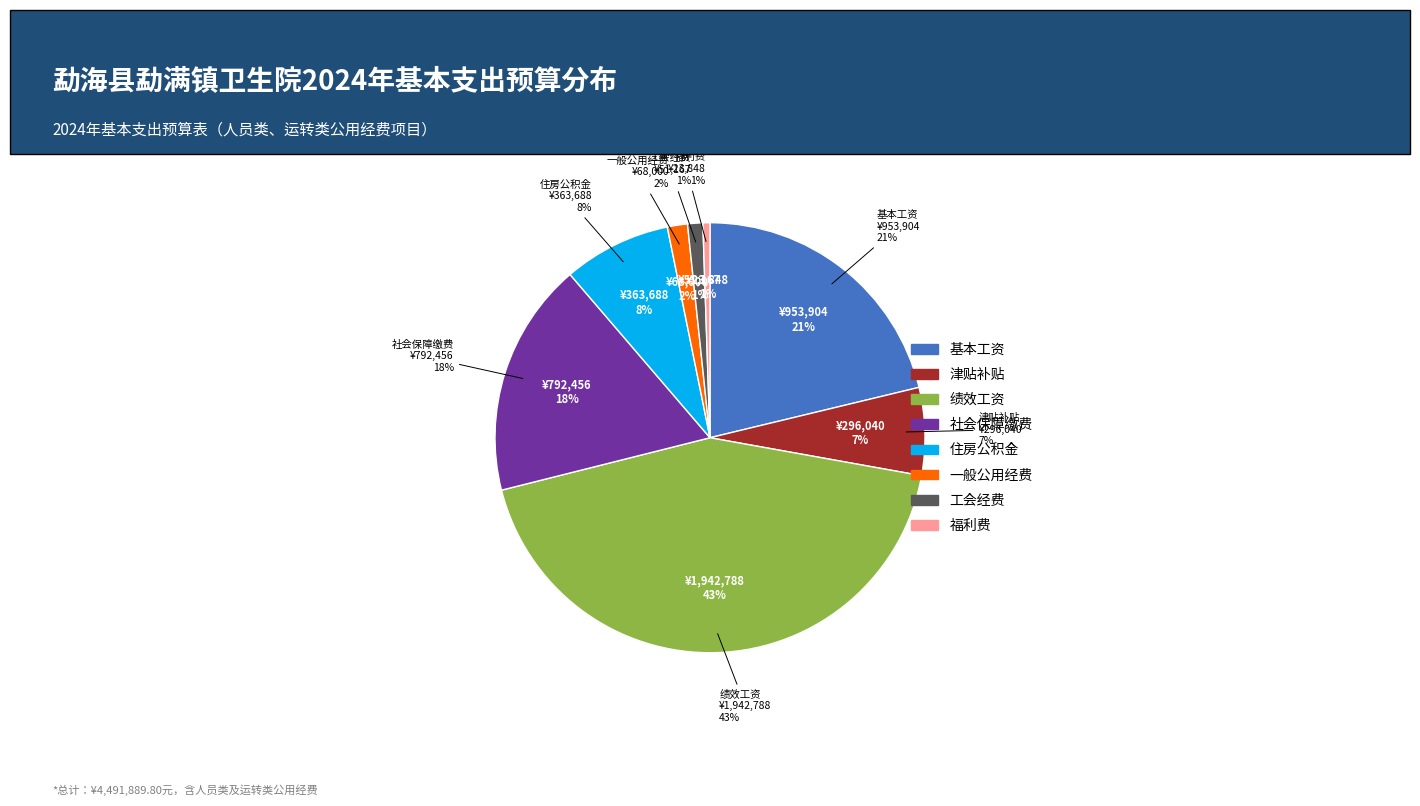

Which slice is the largest?

绩效工资